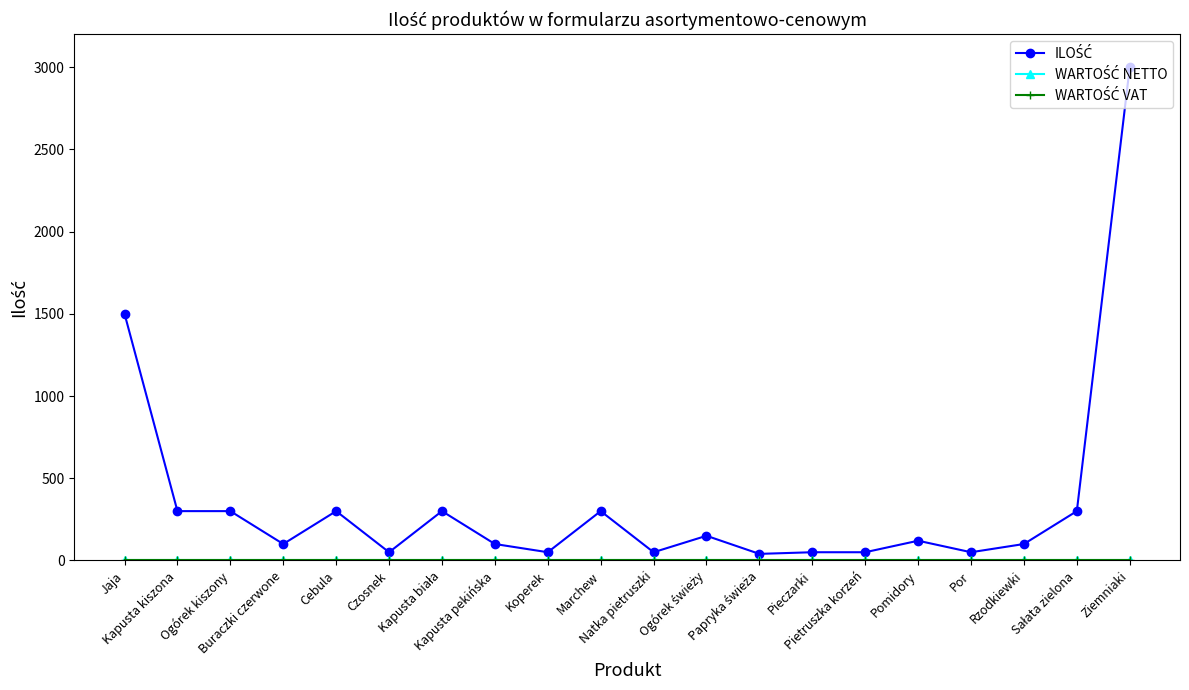

Does the chart have visible grid lines?

No